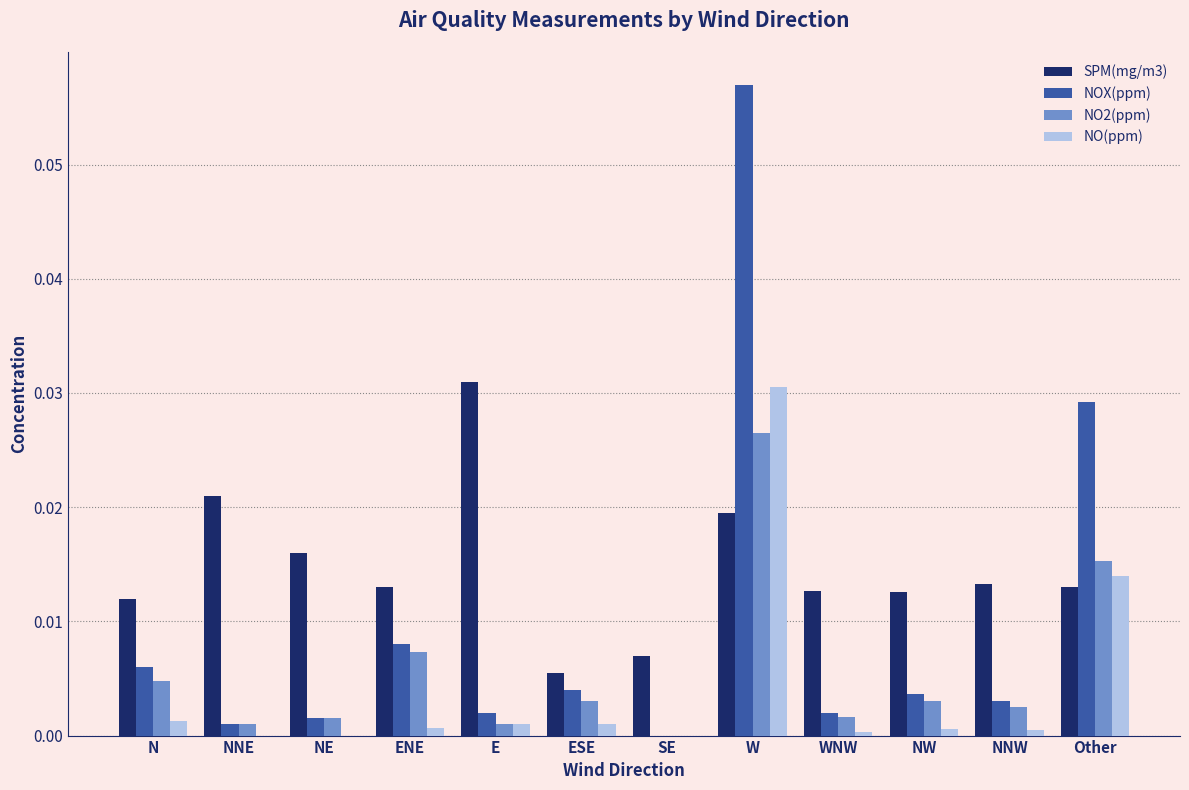

How many distinct data groups are displayed?

4